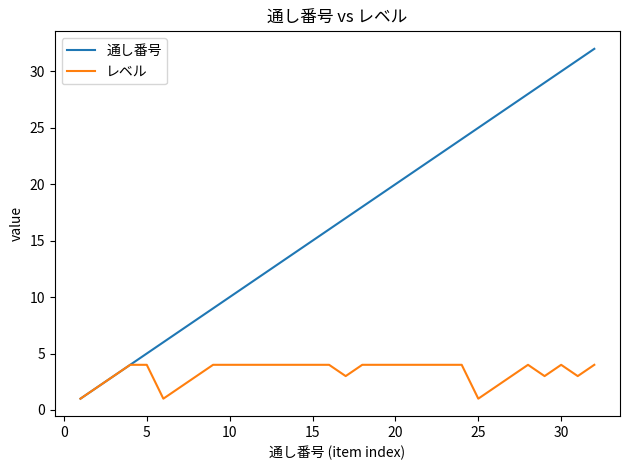

Which series has the largest total across all categories?

通し番号